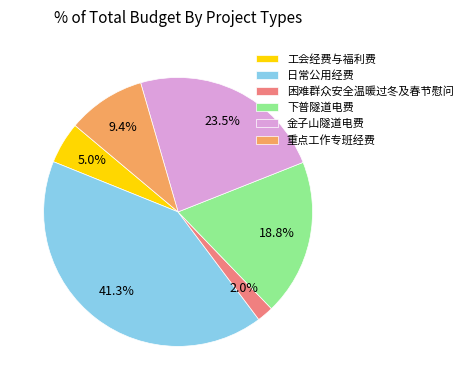

To the nearest percent, what is the combined percentage of 工会经费与福利费 and 日常公用经费?

46%